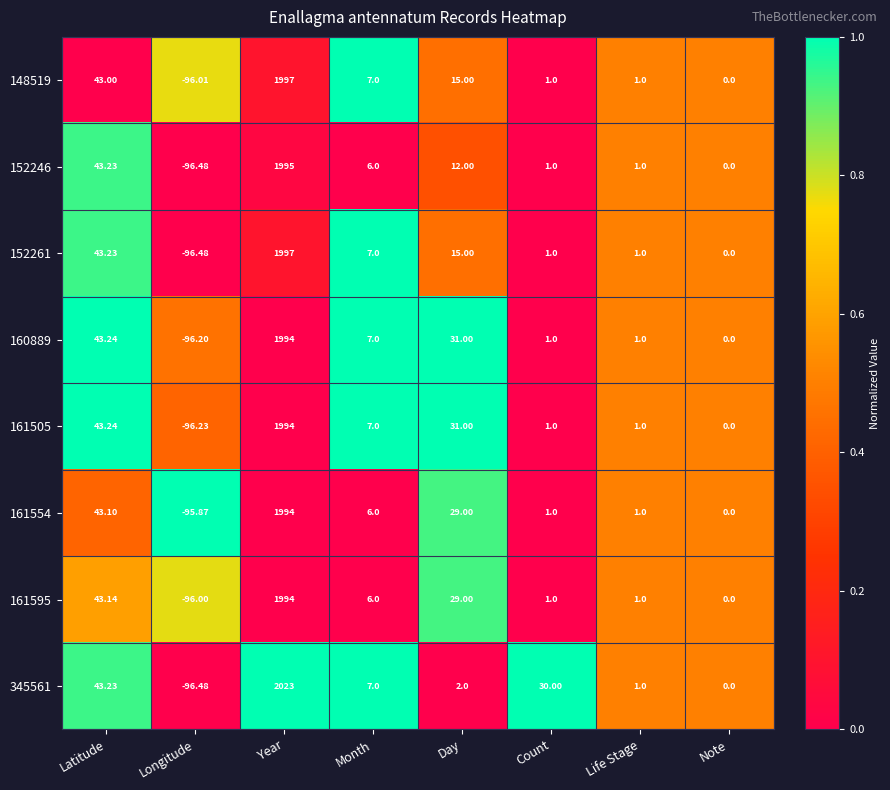

At which label does 152246 first exceed 6?

Latitude